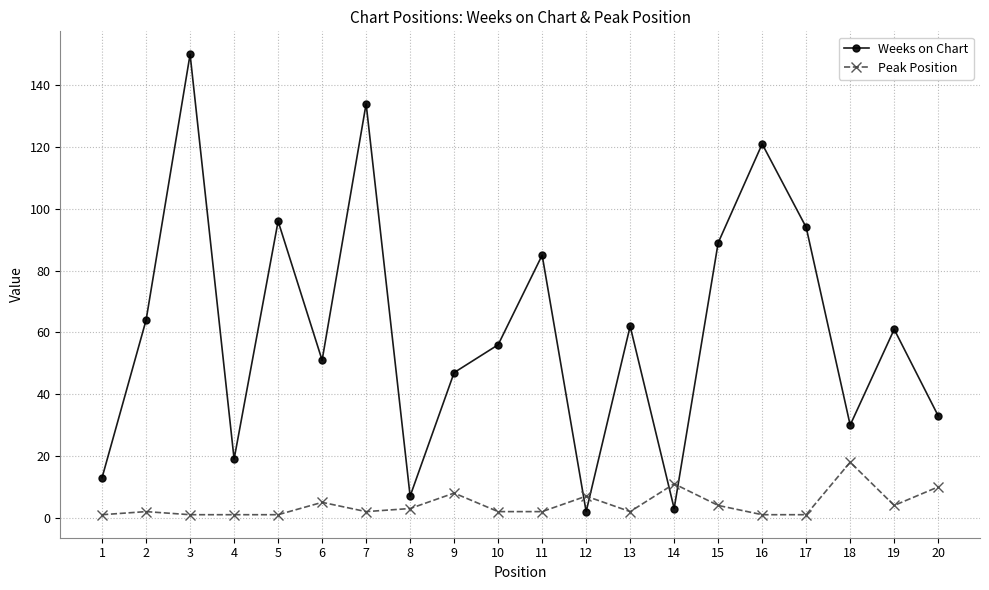

After their last crossing, which series has the higher values: Peak Position or Weeks on Chart?

Weeks on Chart